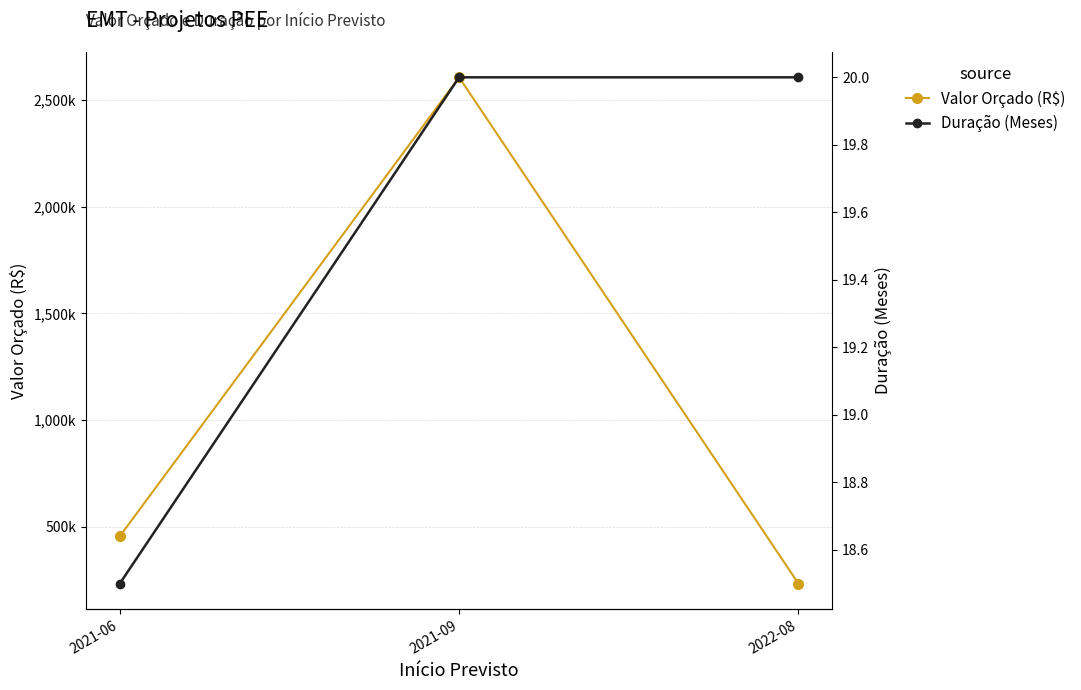

Which series has the widest spread of values?

Valor Orçado (R$)